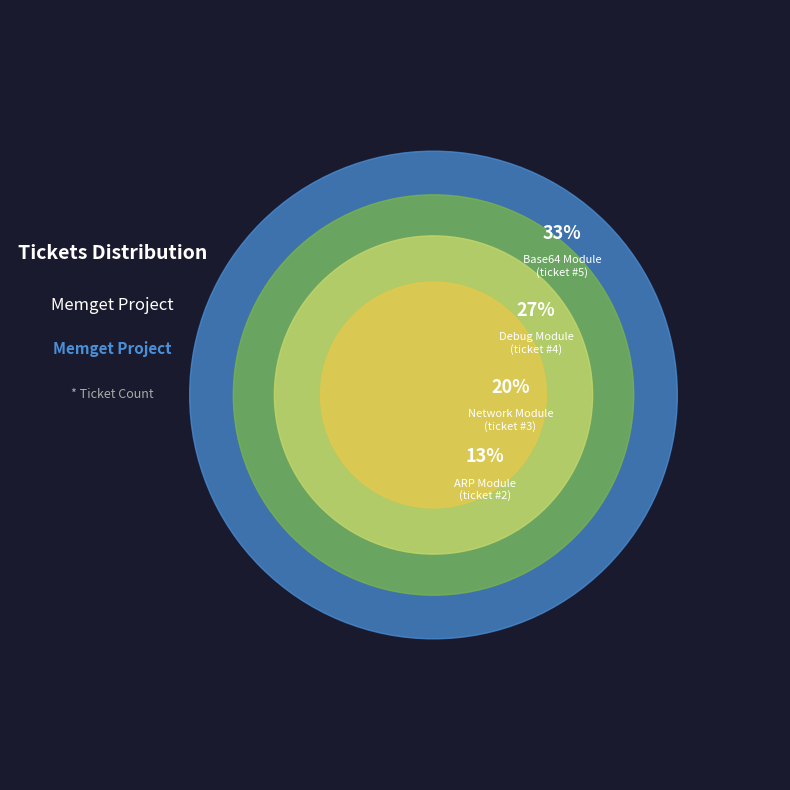

How many slices are in this pie chart?

5